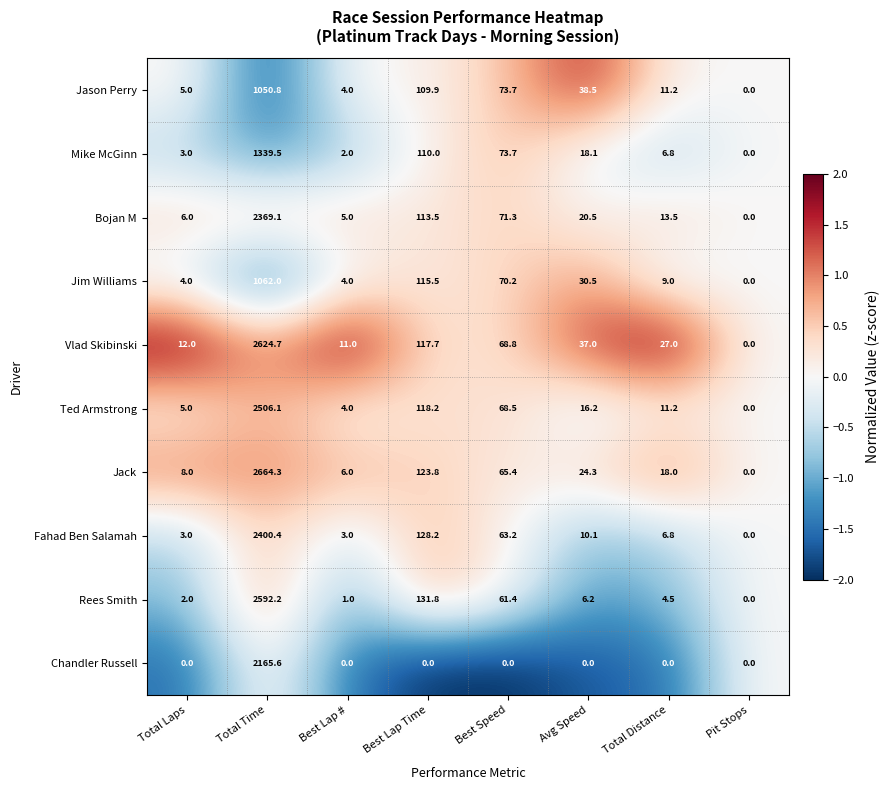

How many data points in Mike McGinn are above 18?

4